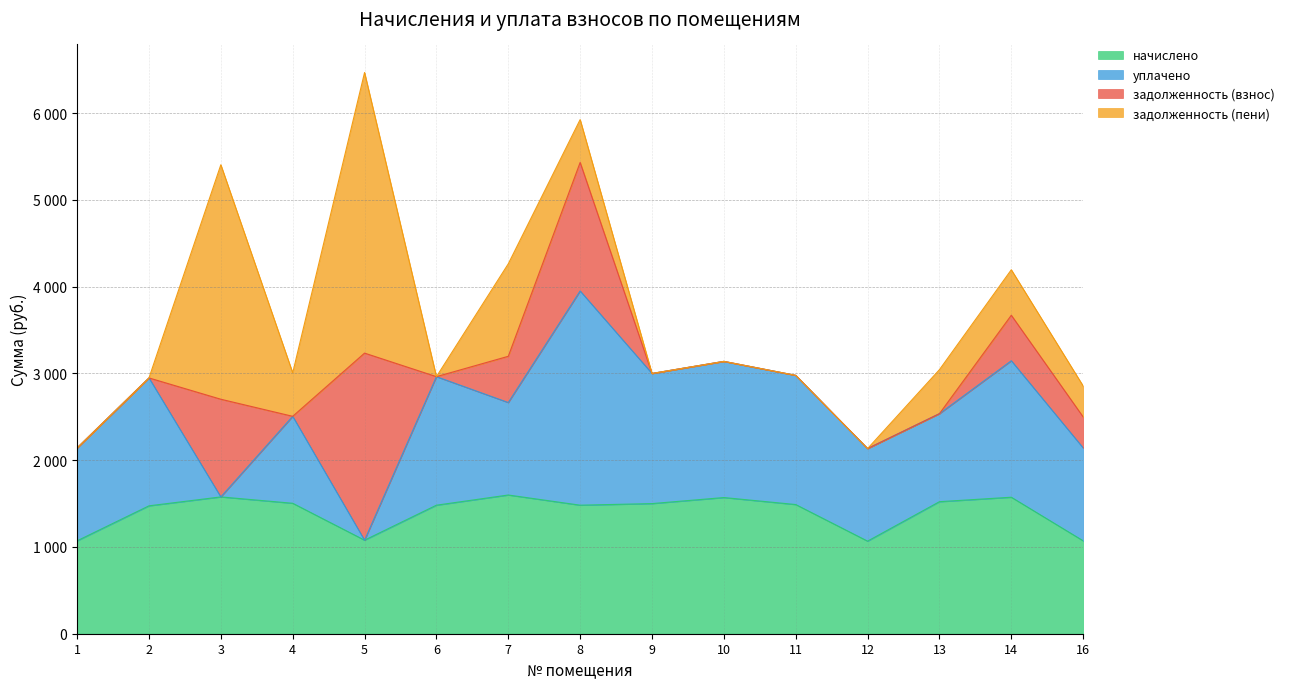

At which label does начислено first exceed 1488?

3